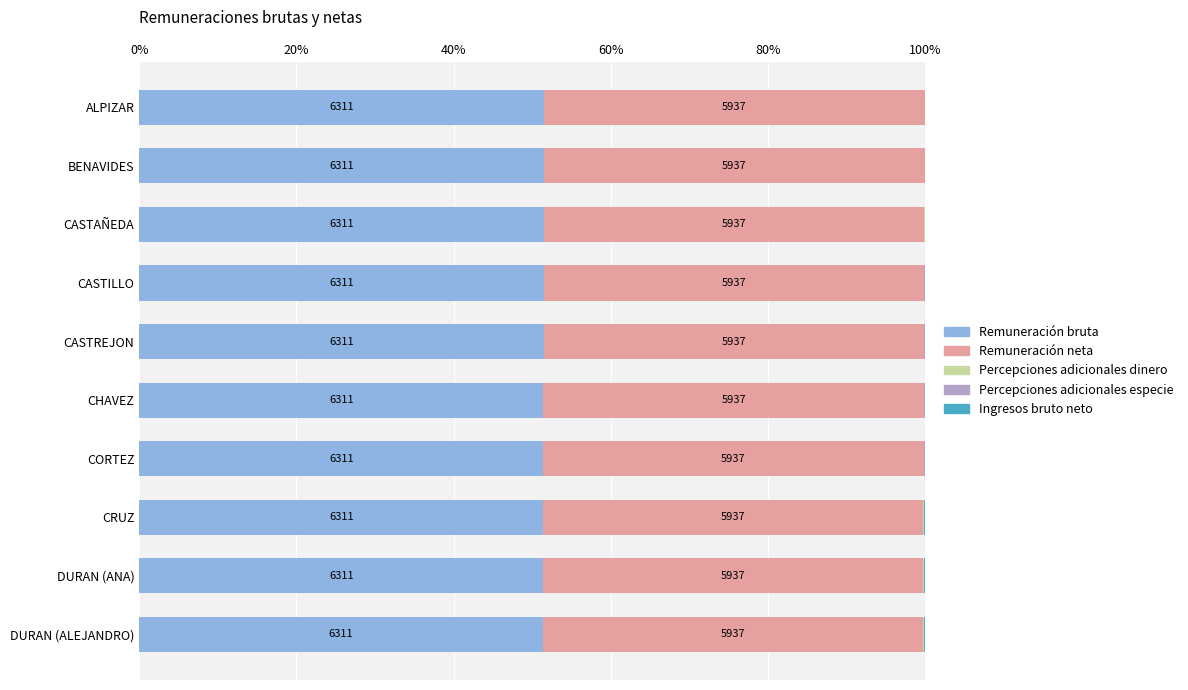

The value of Remuneración bruta at DURAN (ANA) is 67.8. True or false?

False